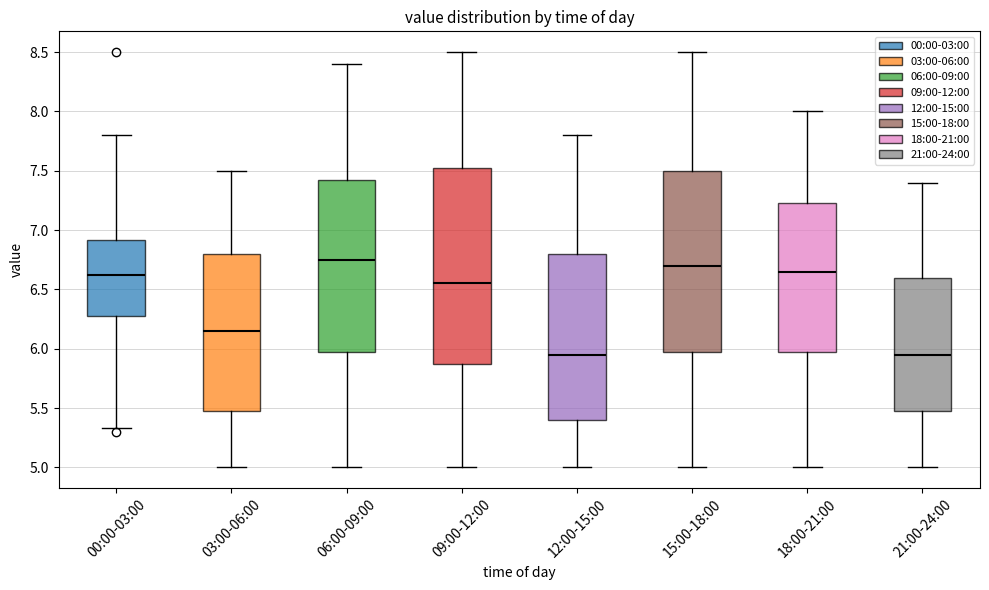

Where is the upper edge of the box for 06:00-09:00 on the y-axis? The values are not printed on the chart, so give them approximately, as read against the axis.

7.45